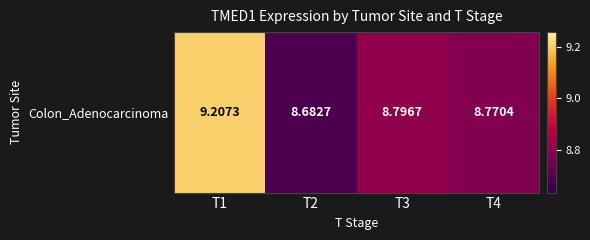

True or false: the data shows 6.0 at T1.

False